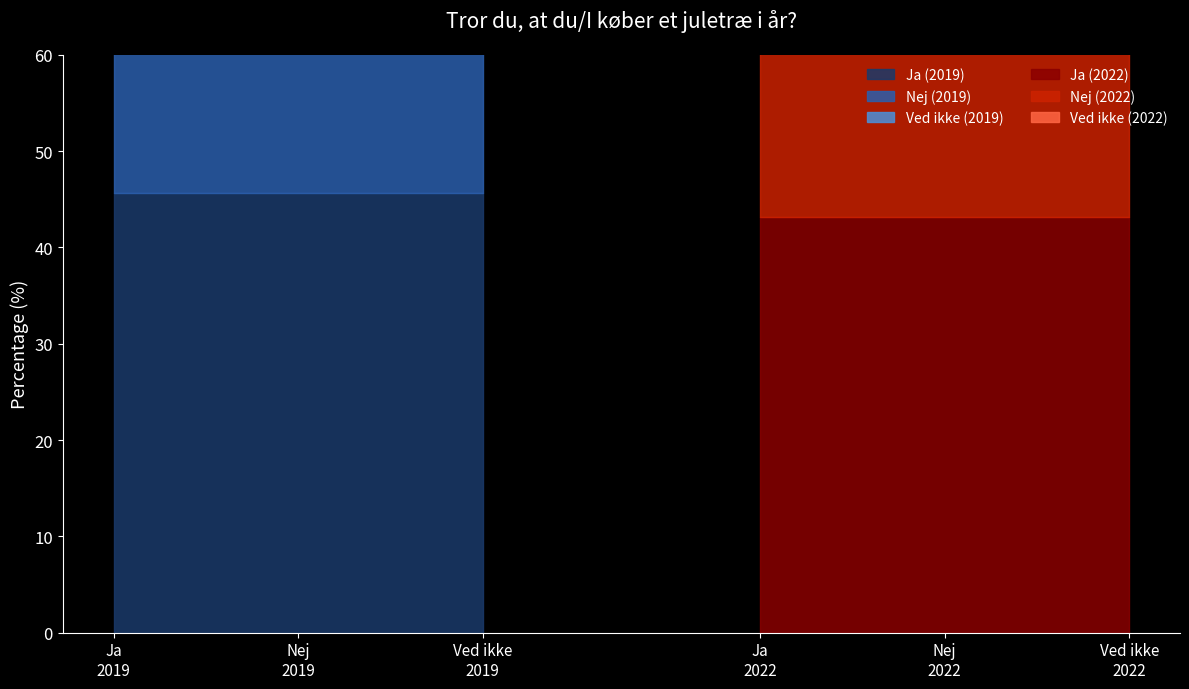

Which category has the lowest value across all series?

Ved ikke